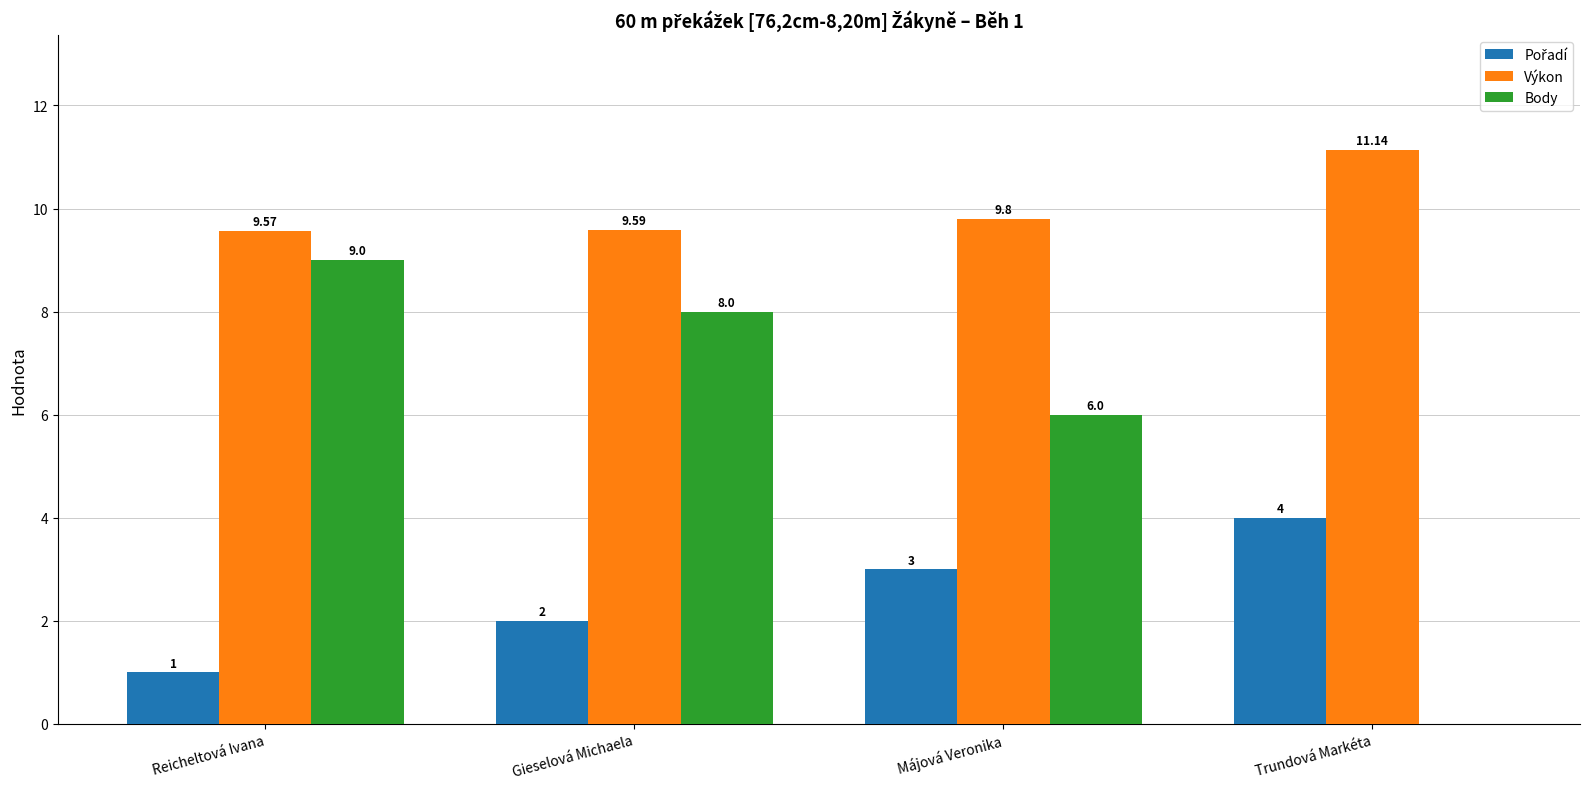

What is the sum of all Body values?

23.0